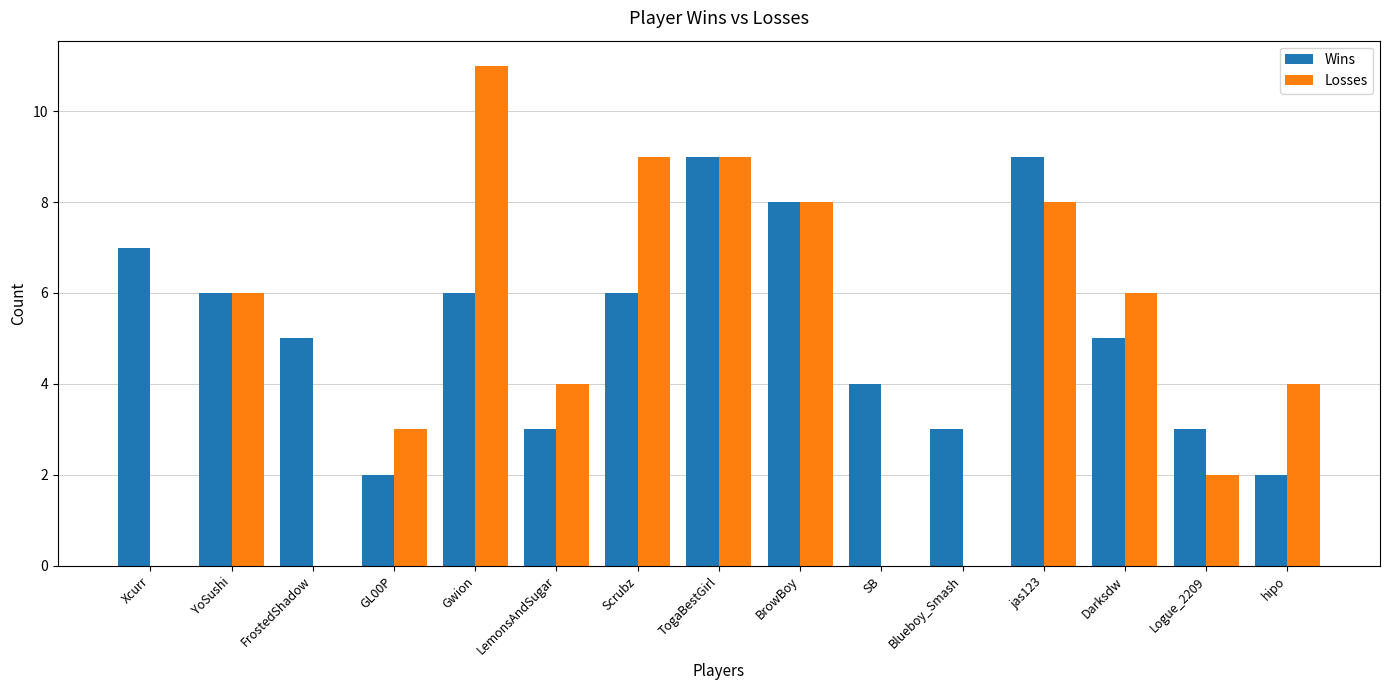

The value of Losses at hipo is 4. True or false?

True